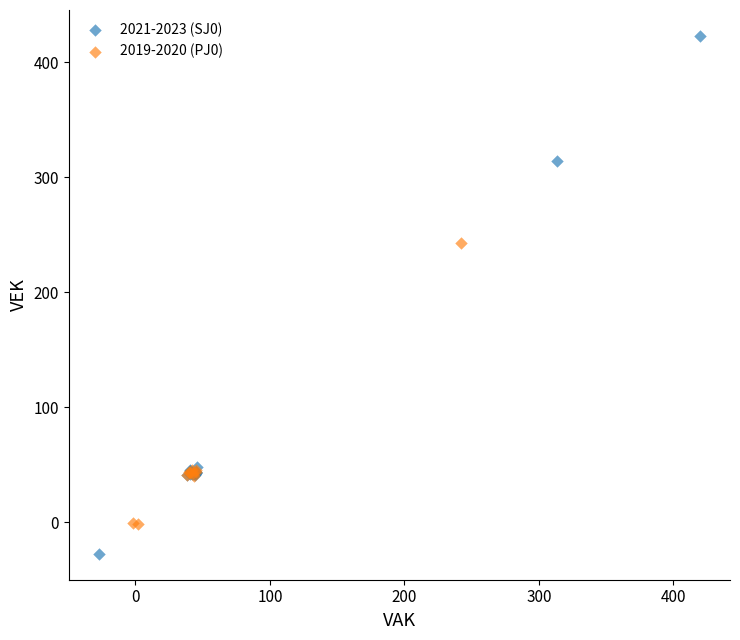

Which series contains the highest Y value?

2021-2023 (SJ0)